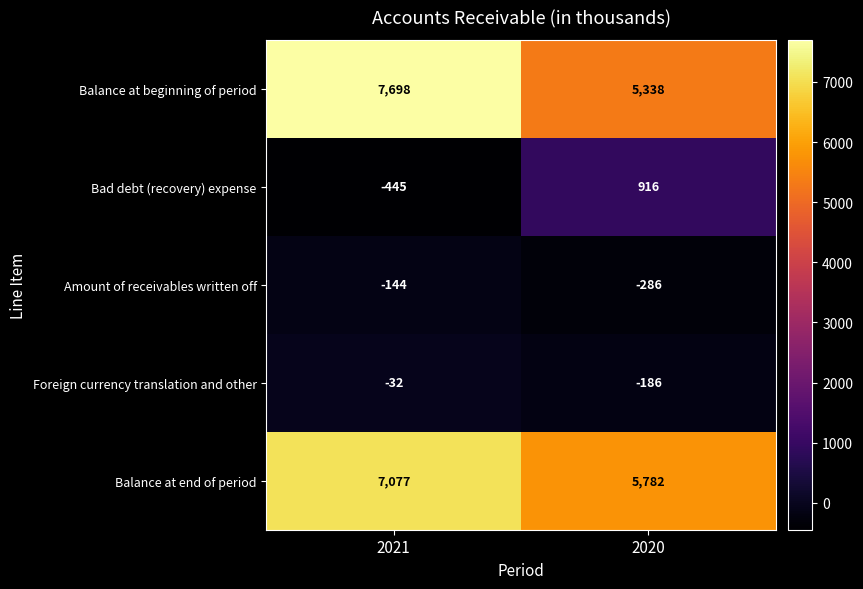

Reading left to right, extract all data points from this chart.

Balance at beginning of period: 7698	5338
Bad debt (recovery) expense: -445	916
Amount of receivables written off: -144	-286
Foreign currency translation and other: -32	-186
Balance at end of period: 7077	5782